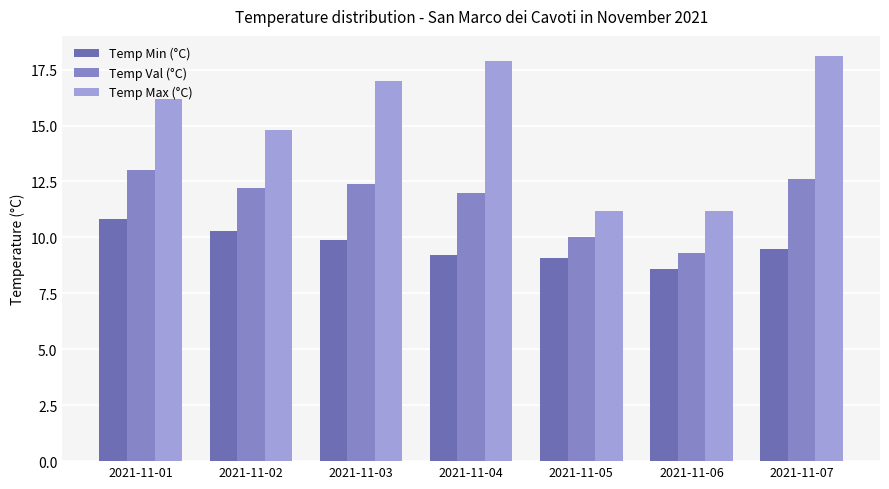

Are the bars grouped side by side (vs. stacked)?

Yes